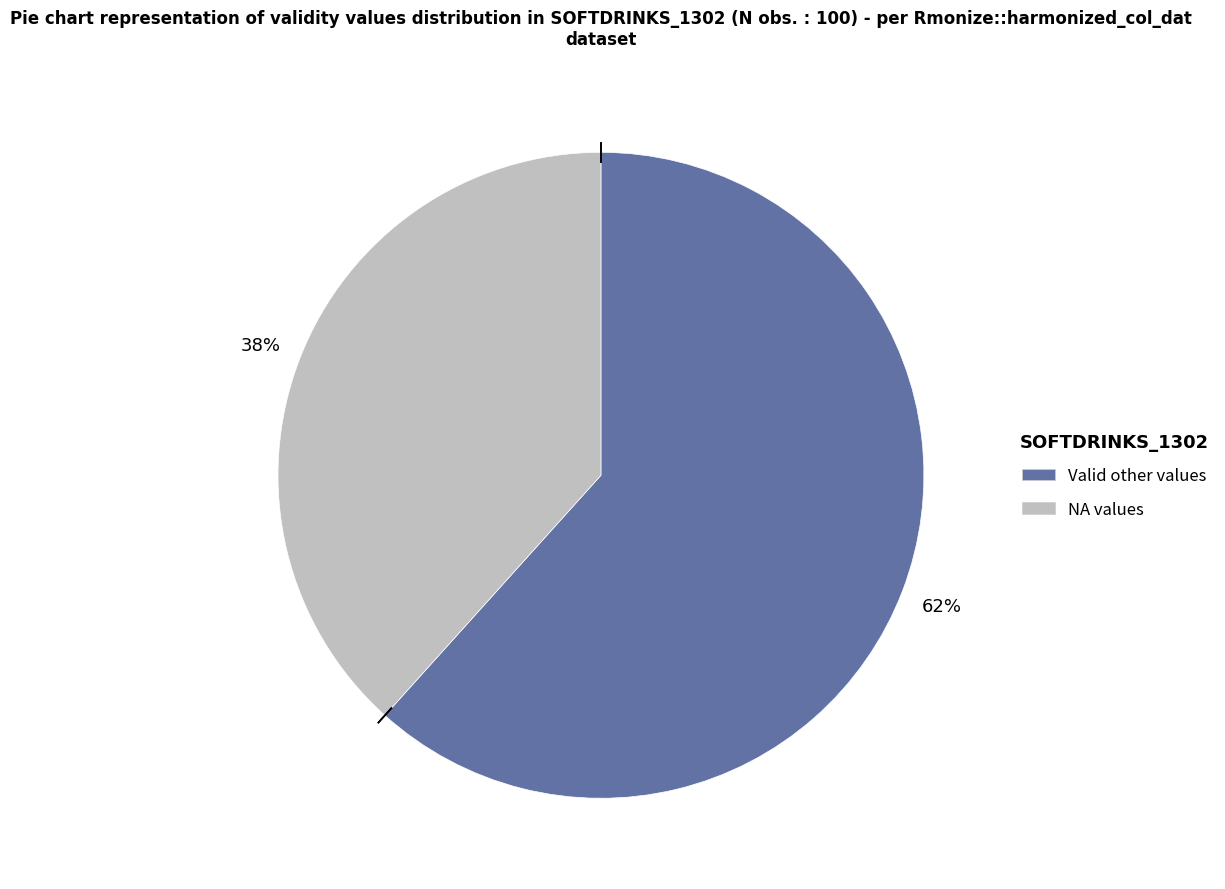

Is there any slice that represents more than half of the pie?

Yes